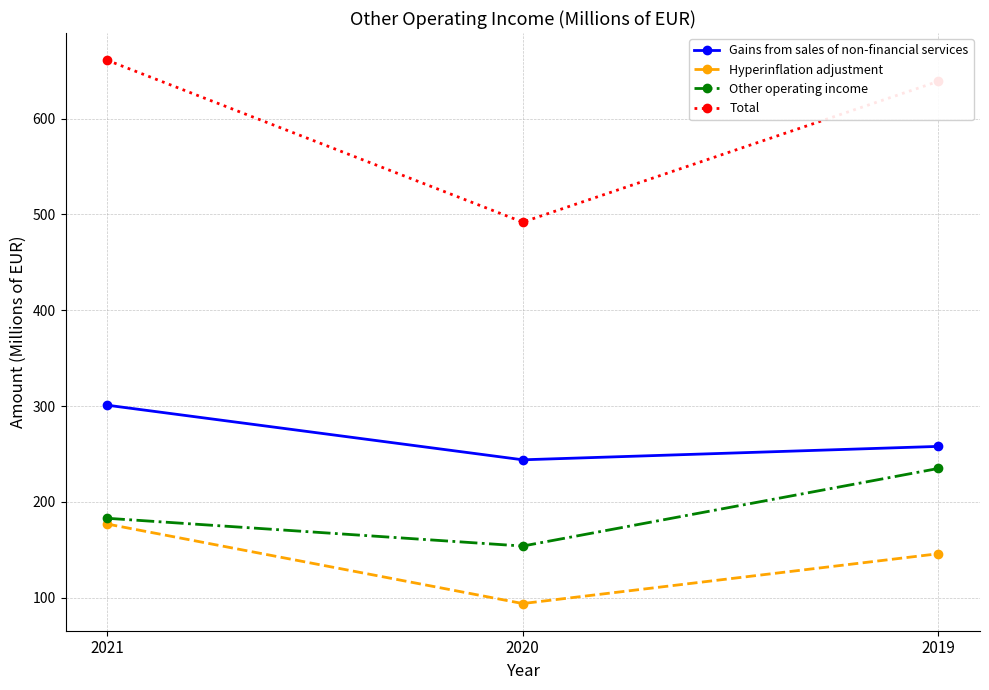

Reading left to right, what are all the values shown in this chart?

Gains from sales of non-financial services: 301	244	258
Hyperinflation adjustment: 177	94	146
Other operating income: 183	154	235
Total: 661	492	639